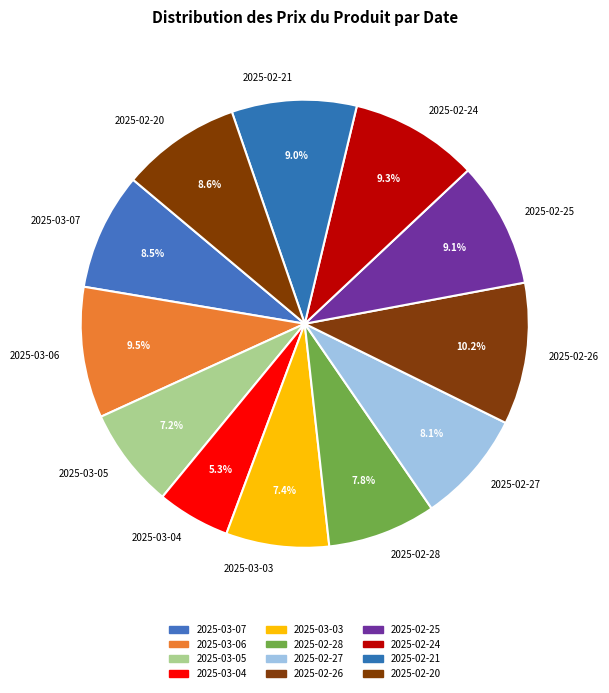

Is the sum of 2025-02-21 and 2025-02-20 greater than half?

No